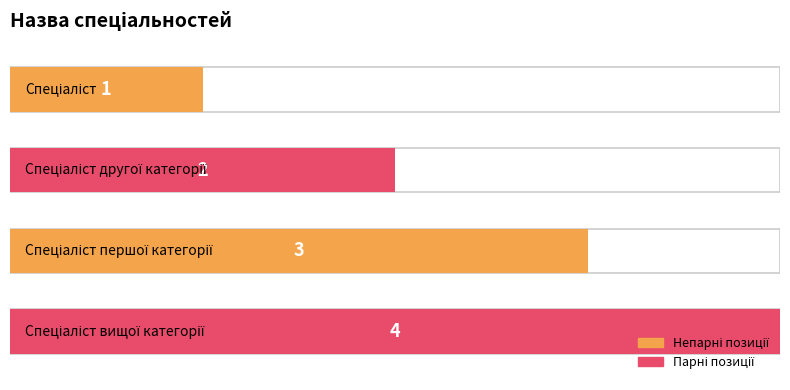

At which label is the value closest to 2?

Спеціаліст другої категорії